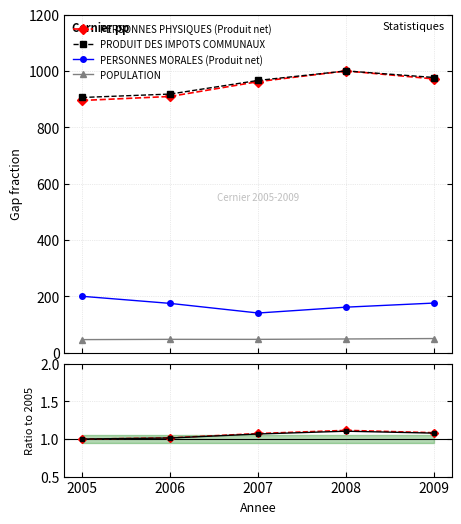

Where does the PERSONNES MORALES (Produit net) series first go above 174?

2005